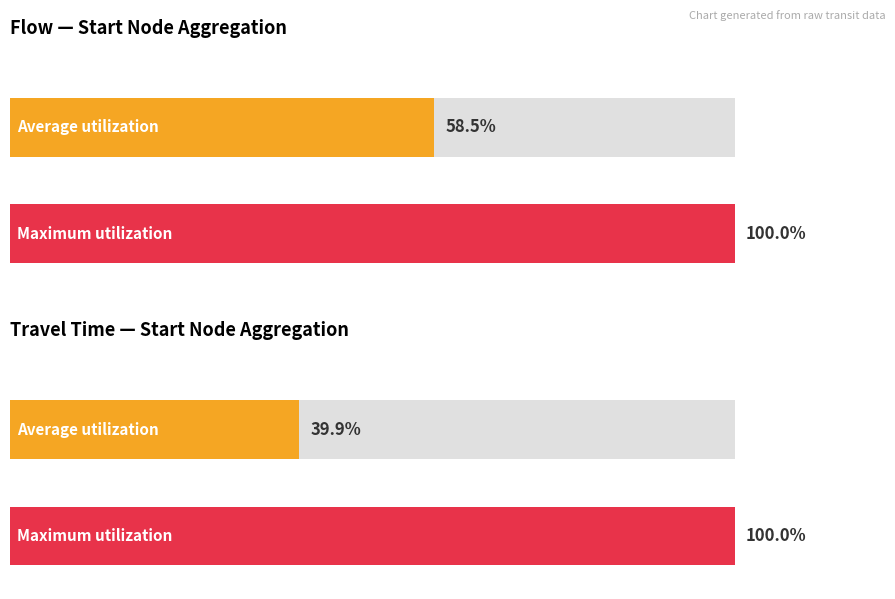

Is it true that flow equals 3 at 20?

False